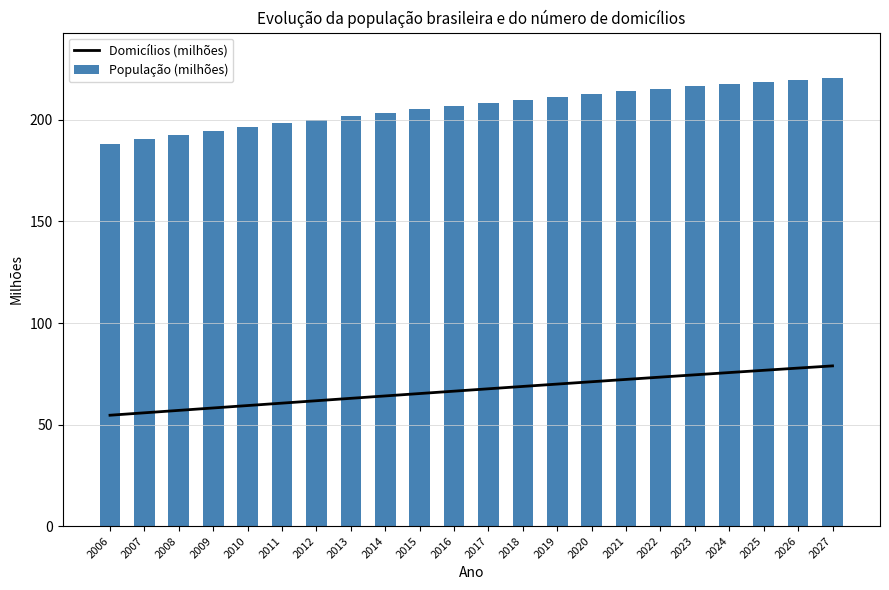

Where does the Domicílios (milhões) series first go above 67?

2017